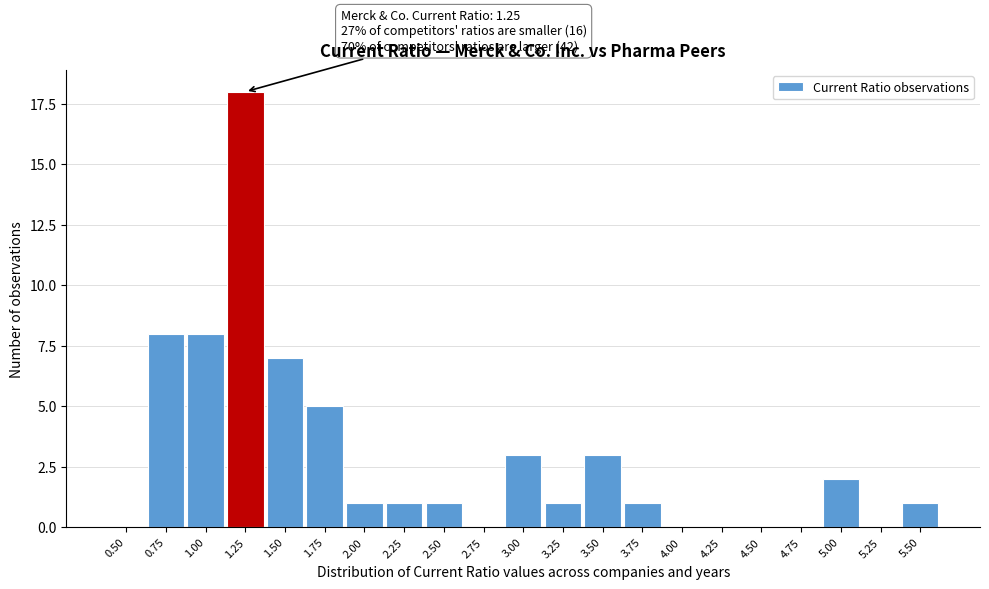

Reading left to right, list all the values displayed in this chart.

0.50=0	0.75=8	1.00=8	1.25=18	1.50=7	1.75=5	2.00=1	2.25=1	2.50=1	2.75=0	3.00=3	3.25=1	3.50=3	3.75=1	4.00=0	4.25=0	4.50=0	4.75=0	5.00=2	5.25=0	5.50=1